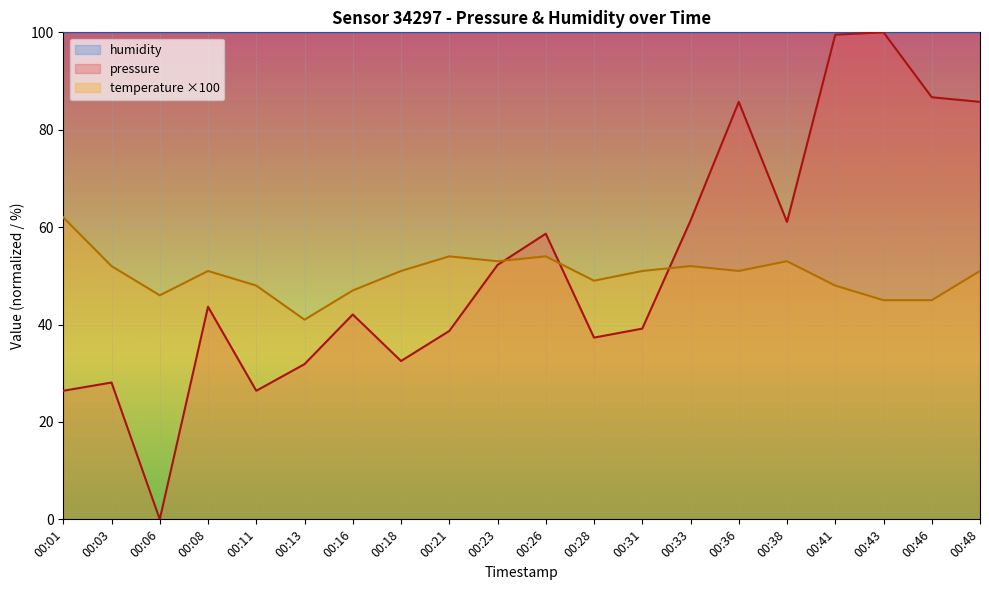

List the series in order of their overall mean, lowest first.

temperature, pressure